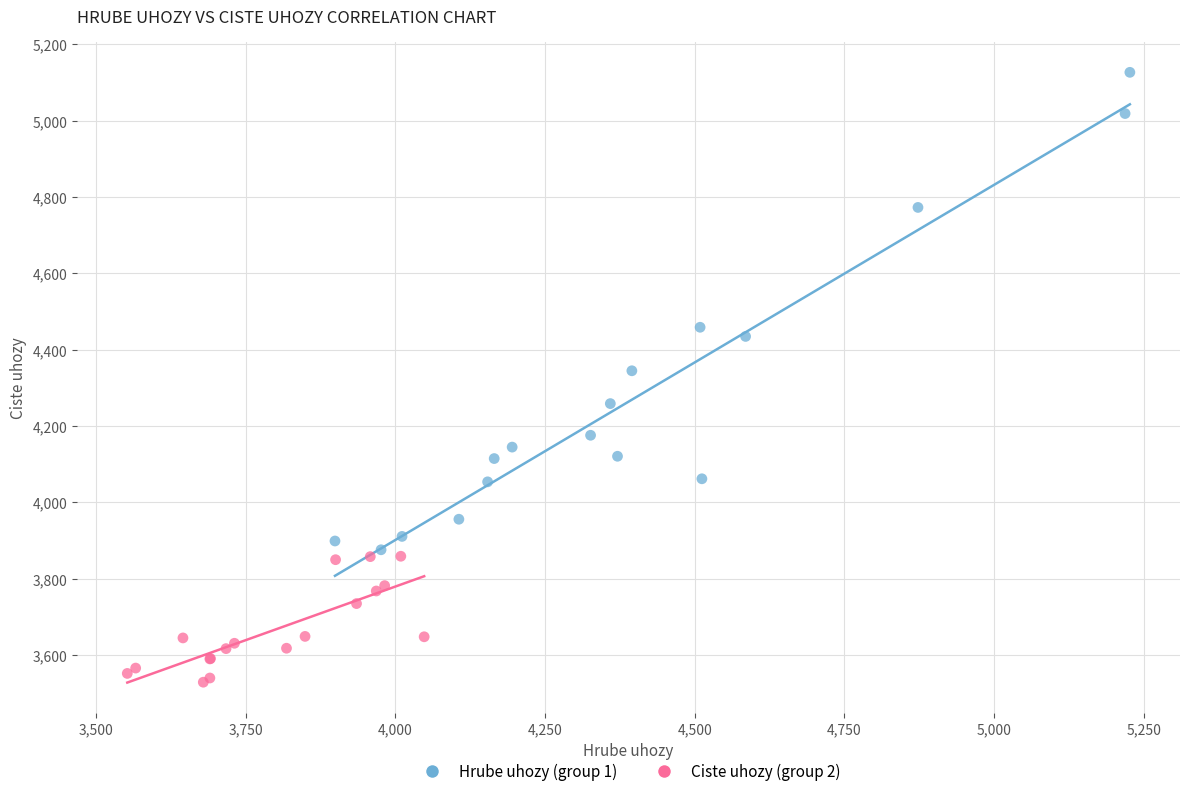

What are all the series names shown in the legend?

Hrube uhozy (group 1), Ciste uhozy (group 2)